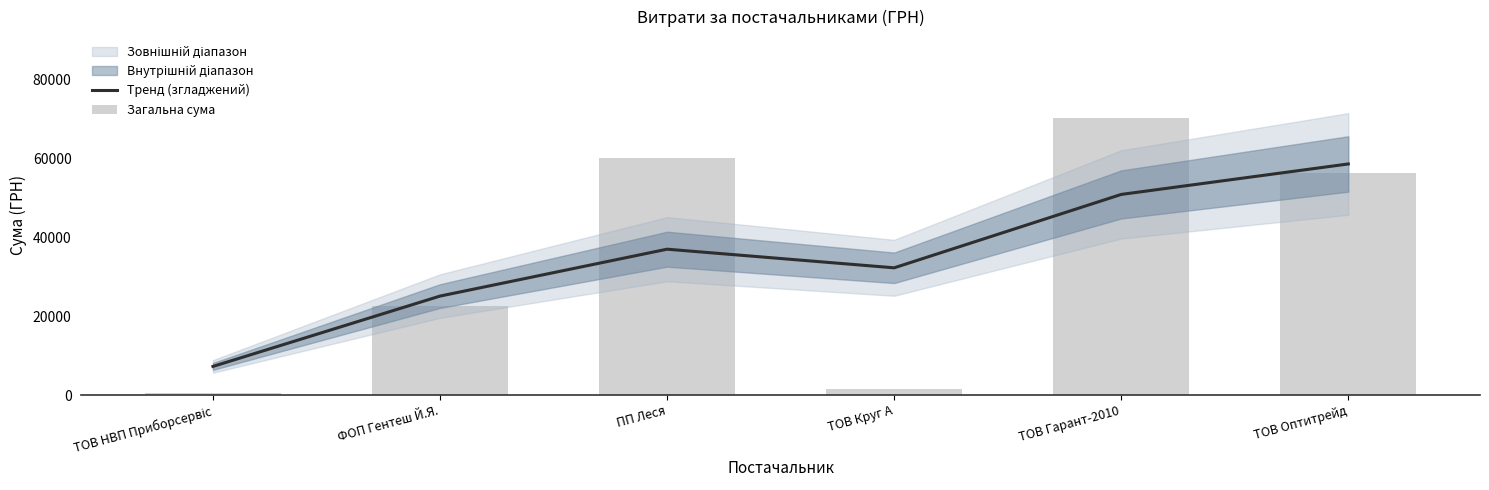

What position from the right is ТОВ НВП Приборсервіс?

6